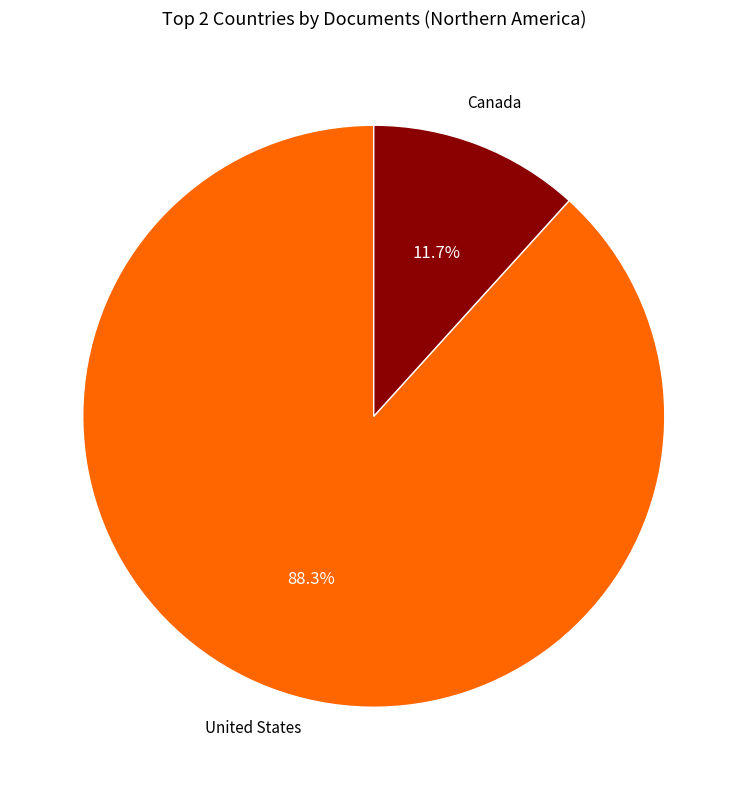

What percentage is the Canada slice, to the nearest percent?

12%